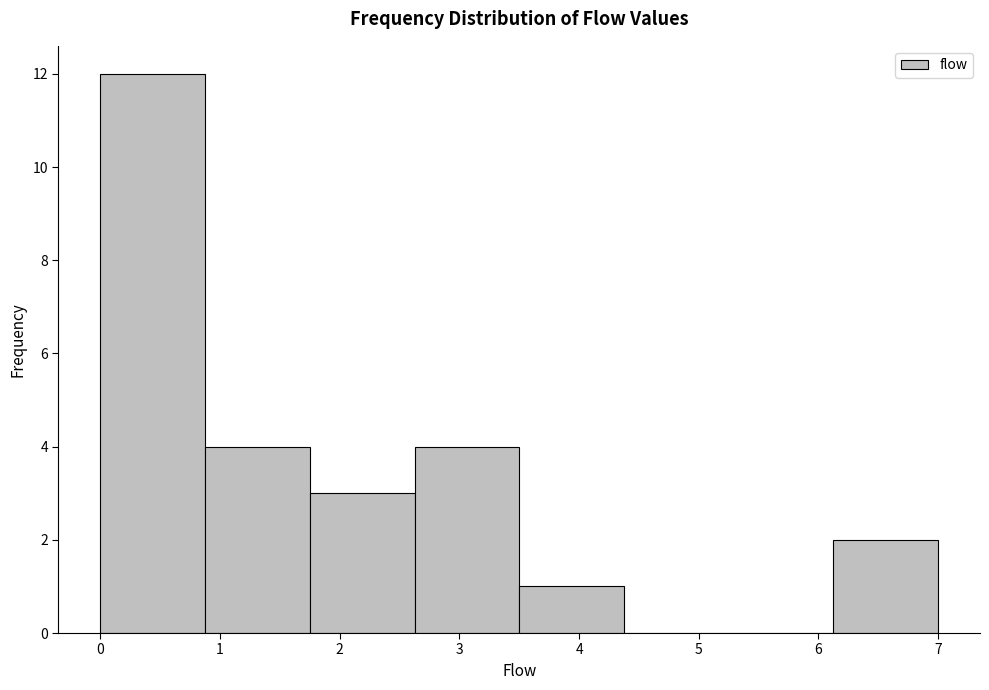

Reading left to right, transcribe this chart: for each bar, give the range it covers on the x-axis and its height. Neither the bar edges nor the heights are printed on the chart, so give them approximately, as read against the axes.

0.0 to 0.9: 12
0.9 to 1.8: 4
1.8 to 2.6: 3
2.6 to 3.5: 4
3.5 to 4.4: 1
4.4 to 5.3: 0
5.3 to 6.1: 0
6.1 to 7.0: 2